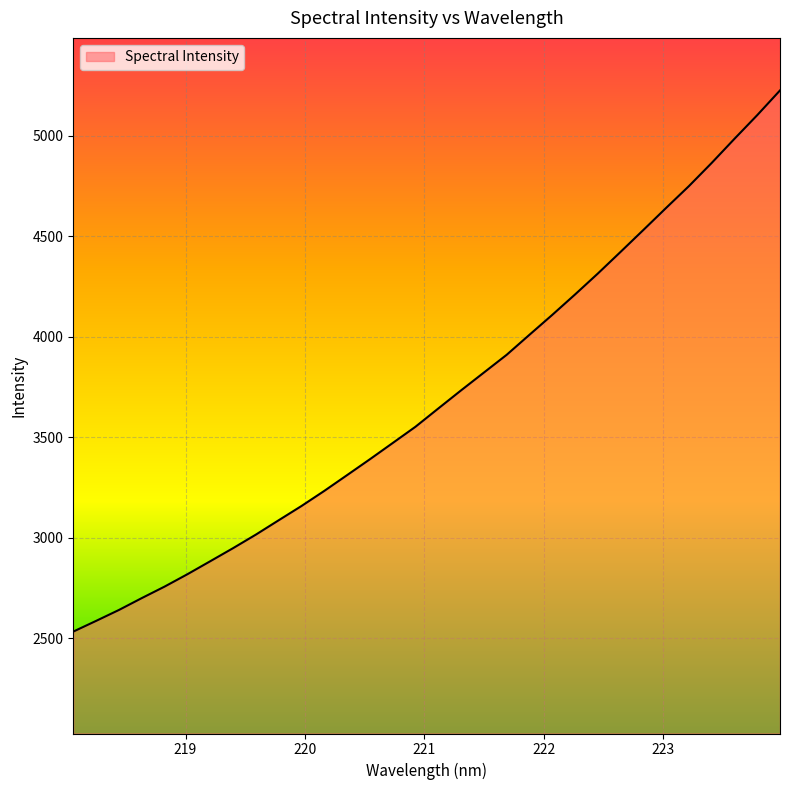

What is the minimum value shown in the chart?

2533.6